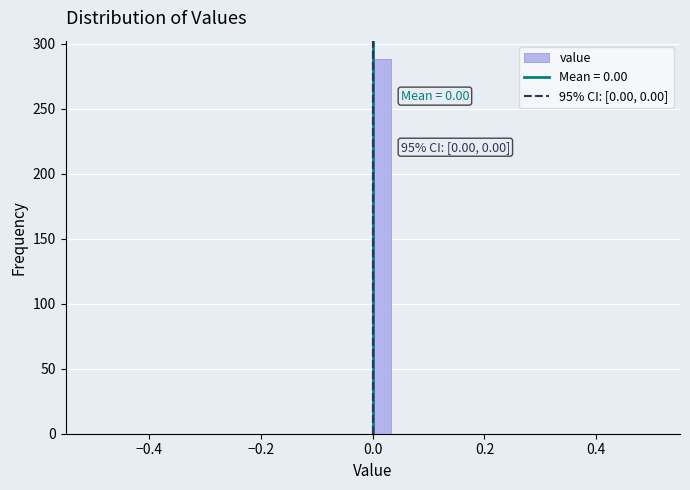

Read against the x-axis, roughly where is the centre of the tallest bar?

0.02